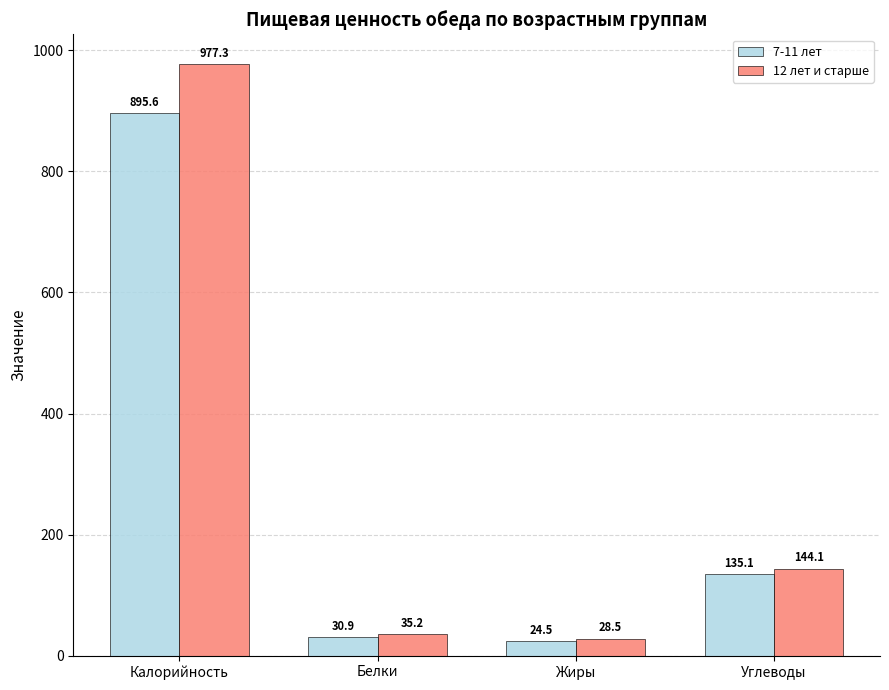

What is the sum of all 12 лет и старше values?

1185.1